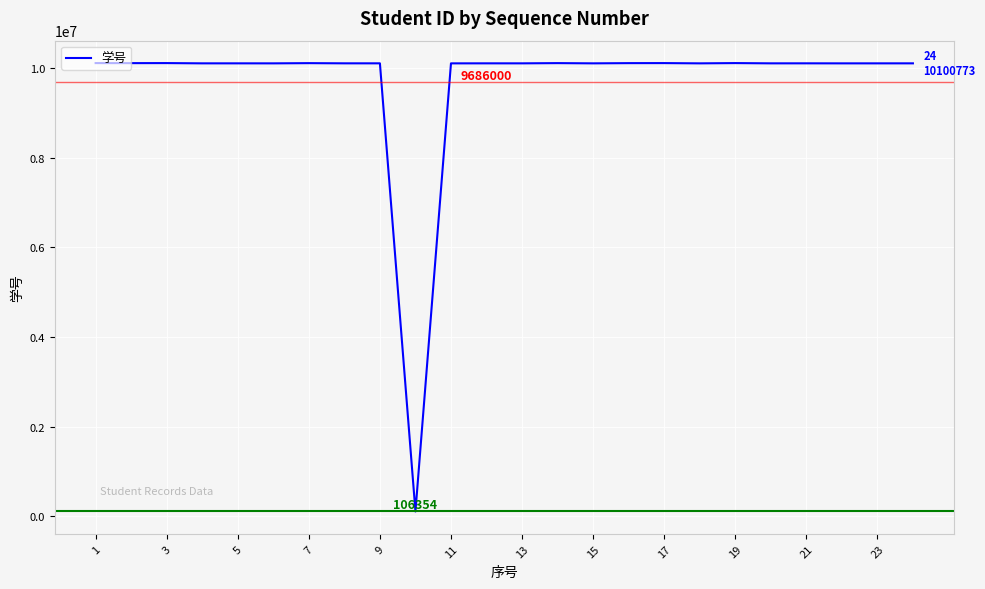

What is the maximum value shown in the chart?

10106500